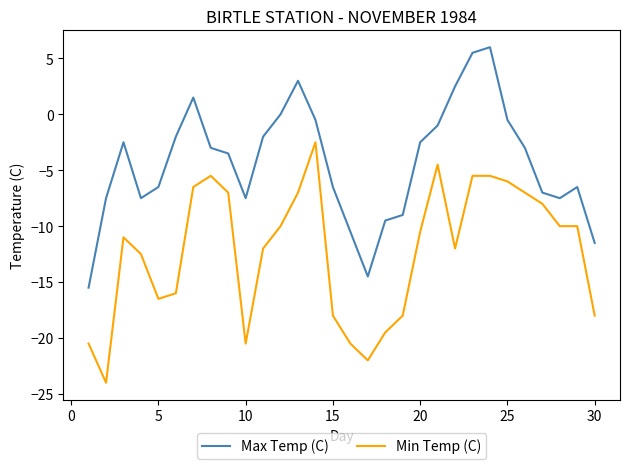

At how many categories does at least one series exceed -21?

30